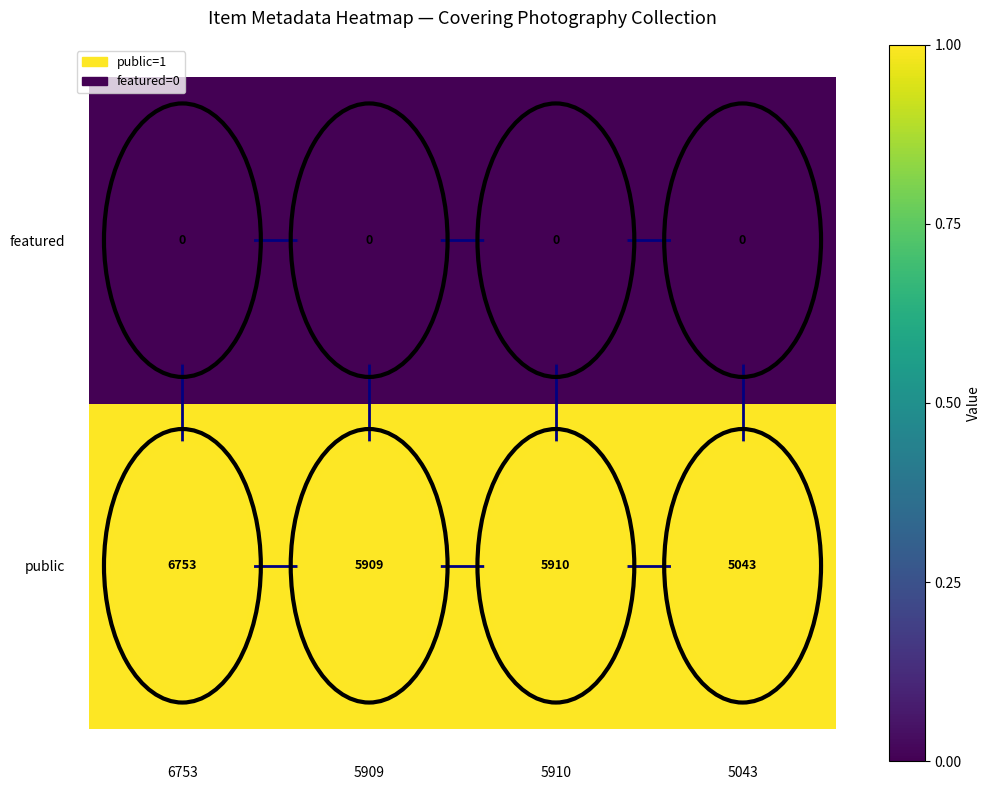

Which series has the largest total across all categories?

public